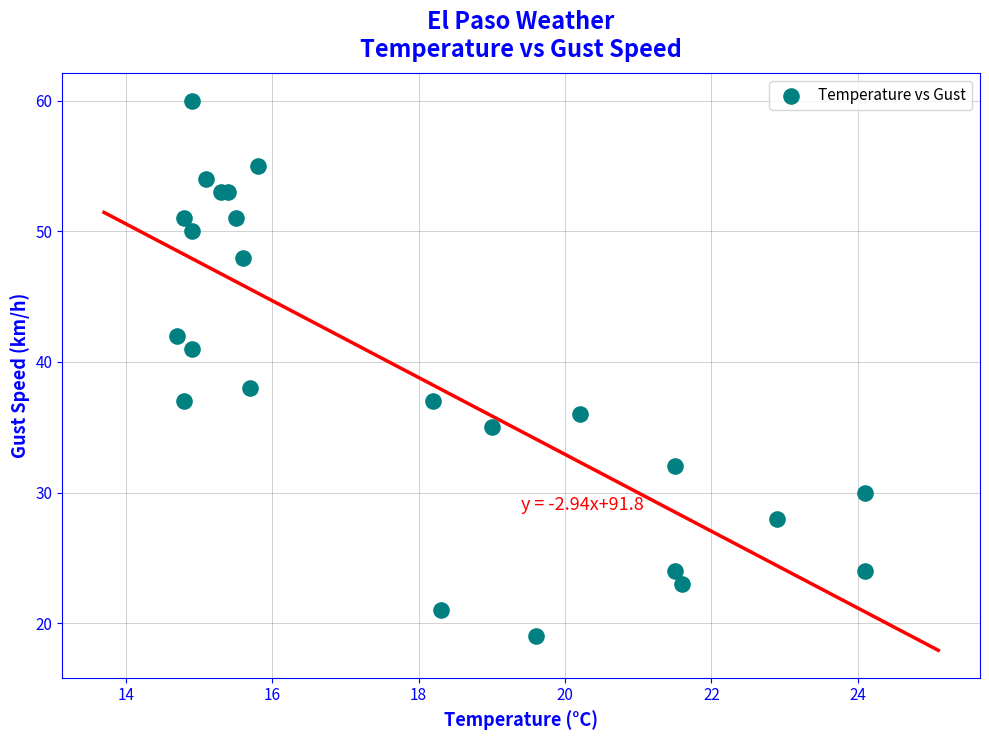

What Y value in the scatter plot is closest to 39?

38